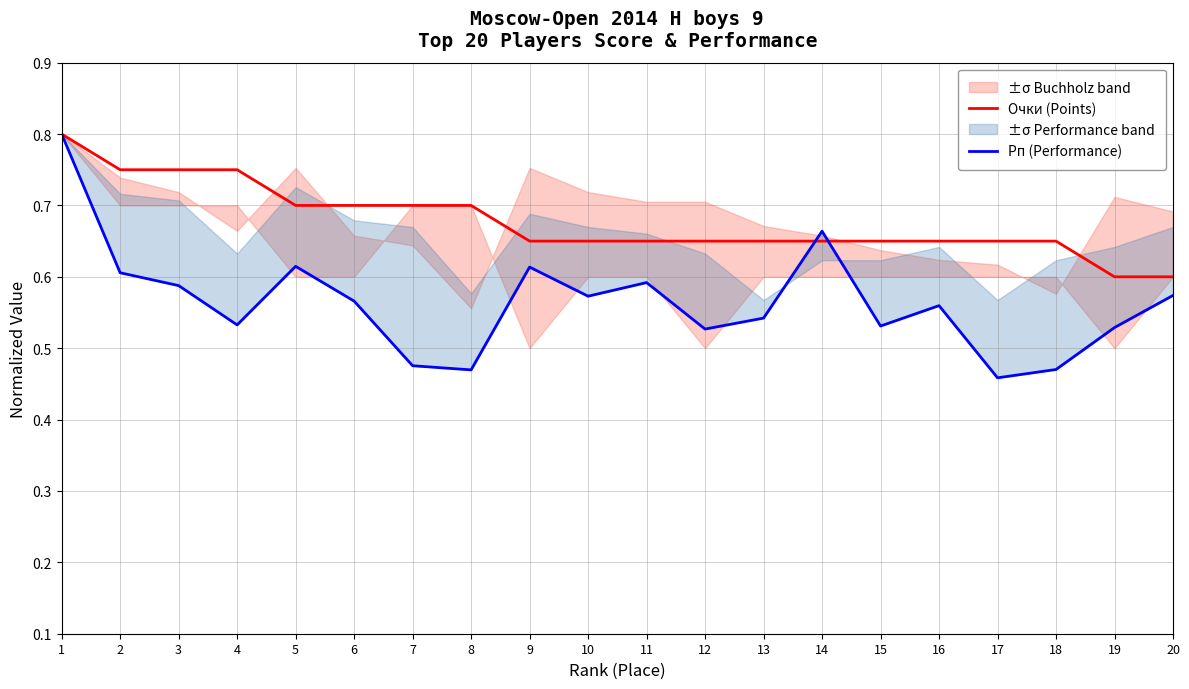

What is the difference between the second highest and second lowest values in the Очки (Points) series?

0.1